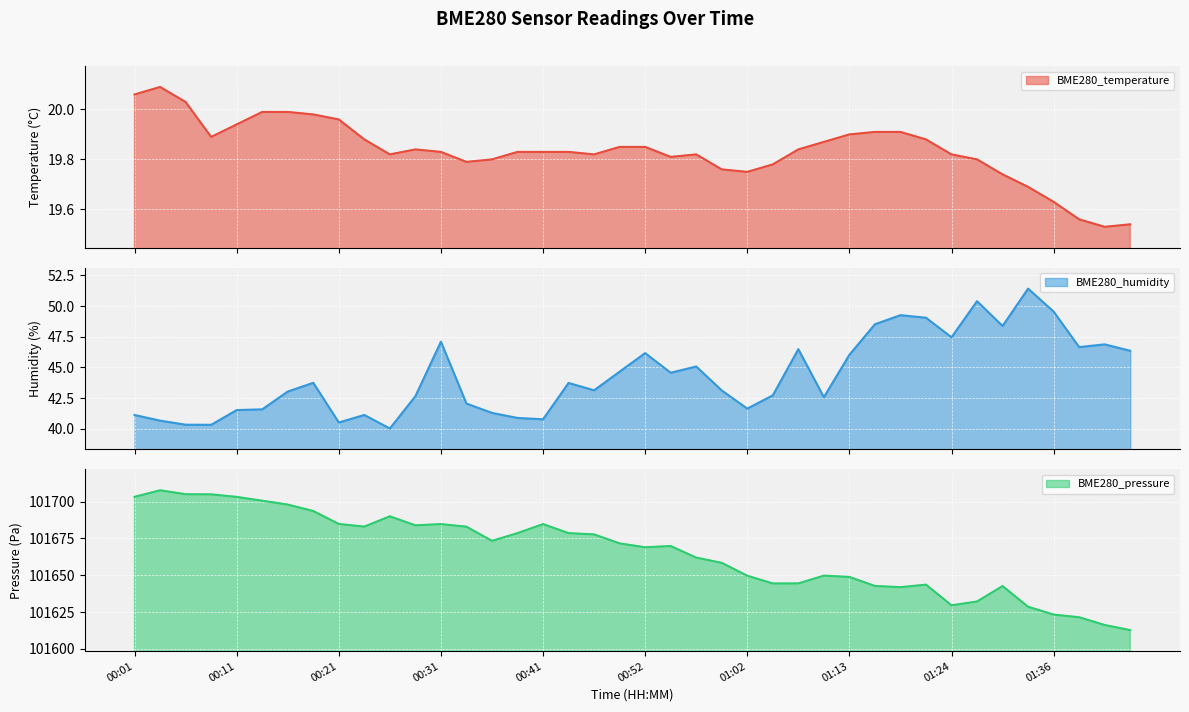

What is the greatest value displayed?

101707.7